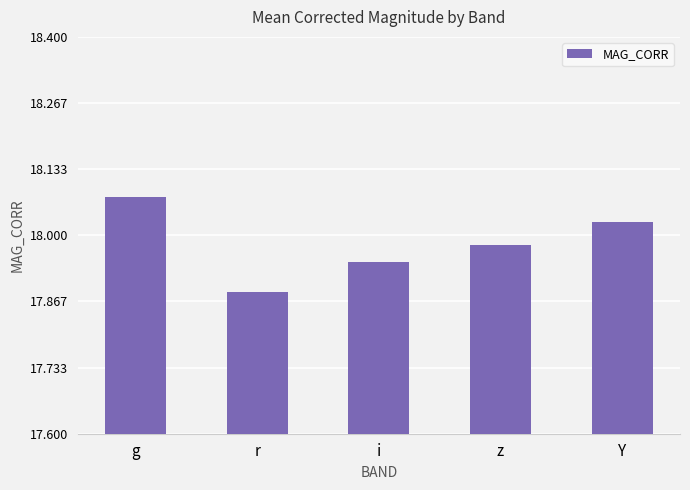

What is the change in value from r to Y?

+0.1